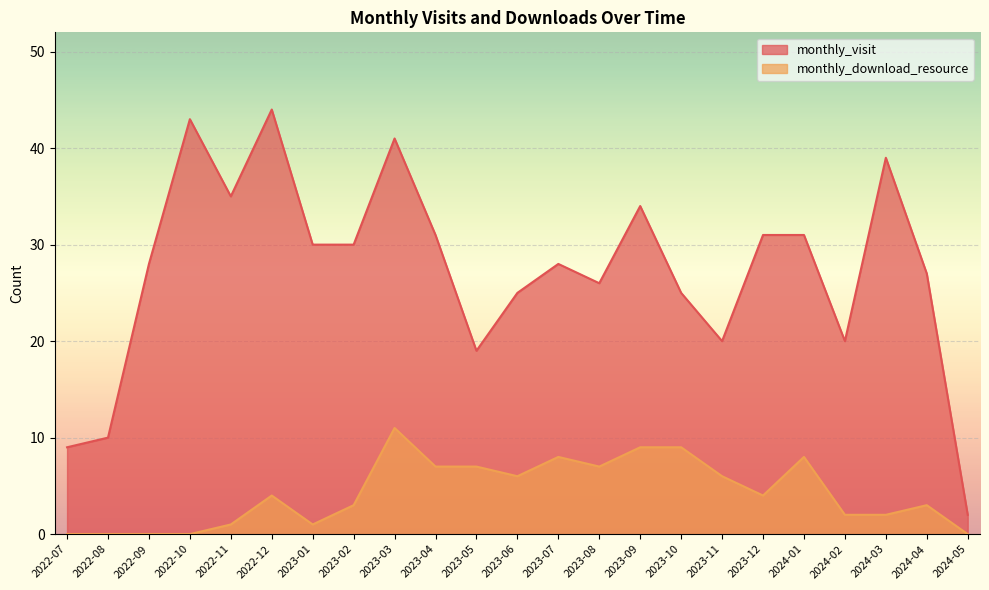

Where is monthly_download_resource nearest to the value 5?

2022-12